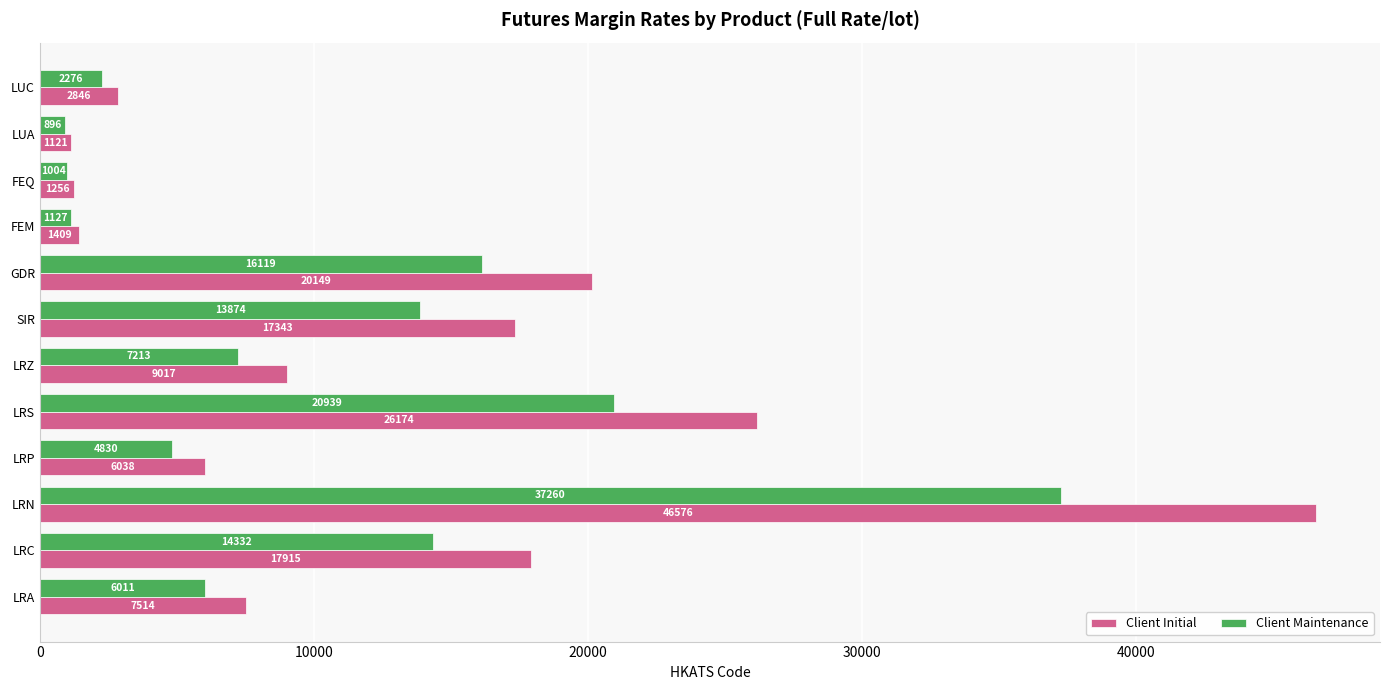

Between LRP and FEM, which series saw the biggest shift?

Client Initial